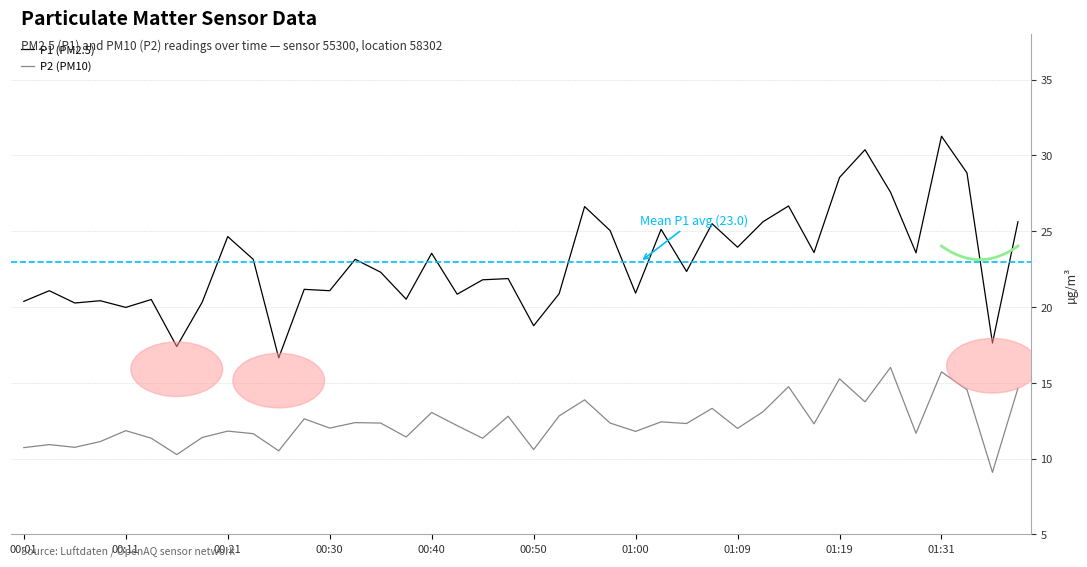

Reading left to right, extract all data points from this chart.

P1 (PM2.5): 20.4	21.1	20.3	20.4	20.0	20.5	17.4	20.3	24.6	23.1	16.6	21.2	21.1	23.1	22.3	20.5	23.6	20.9	21.8	21.9	18.8	20.9	26.6	25.1	20.9	25.1	22.4	25.5	23.9	25.6	26.7	23.6	28.6	30.4	27.6	23.6	31.3	28.9	17.6	25.6
P2 (PM10): 10.7	10.9	10.8	11.1	11.8	11.3	10.3	11.4	11.8	11.7	10.5	12.6	12.0	12.4	12.3	11.4	13.1	12.2	11.3	12.8	10.6	12.8	13.9	12.3	11.8	12.4	12.3	13.3	12.0	13.1	14.8	12.3	15.3	13.8	16.0	11.7	15.7	14.6	9.1	14.7